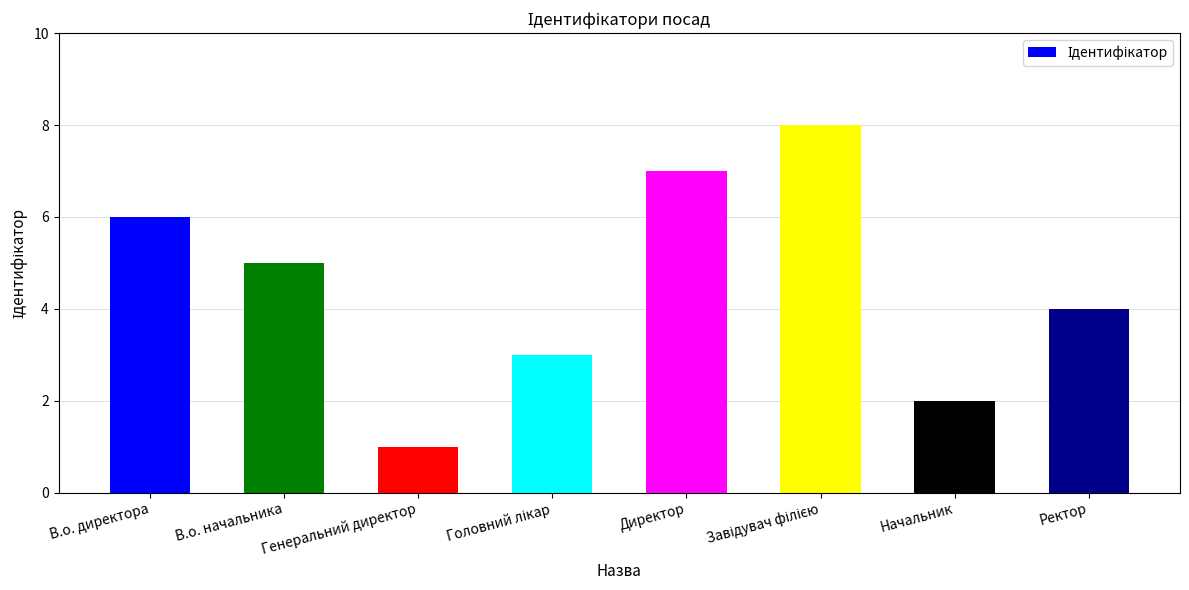

Where is the data nearest to the value 4?

Ректор